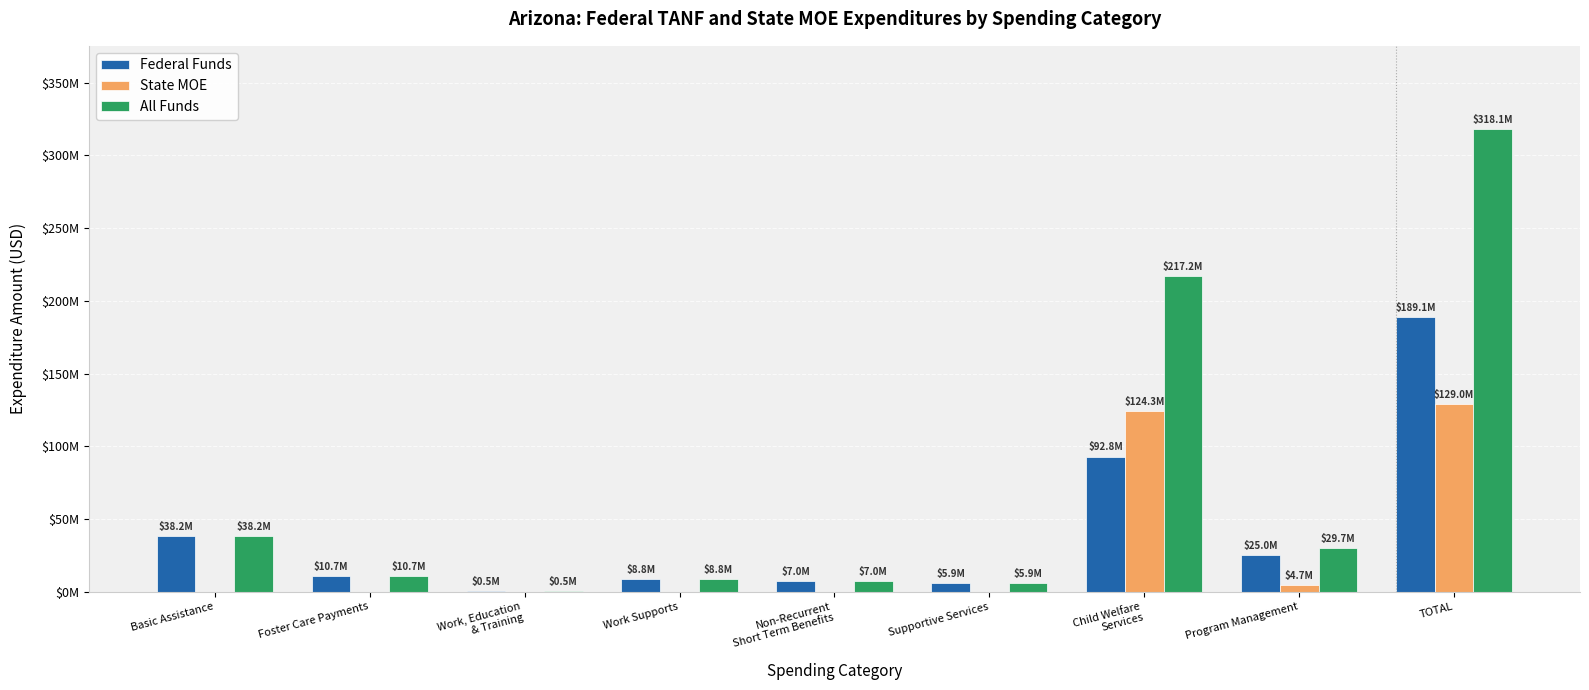

The State MOE series shows 0 at Supportive Services. True or false?

True